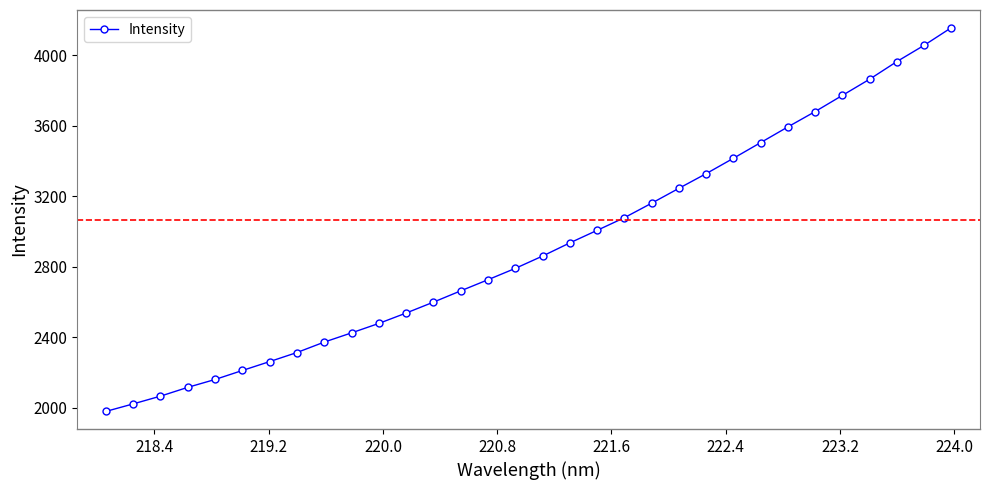

What is the difference between the maximum and minimum values?

2178.9